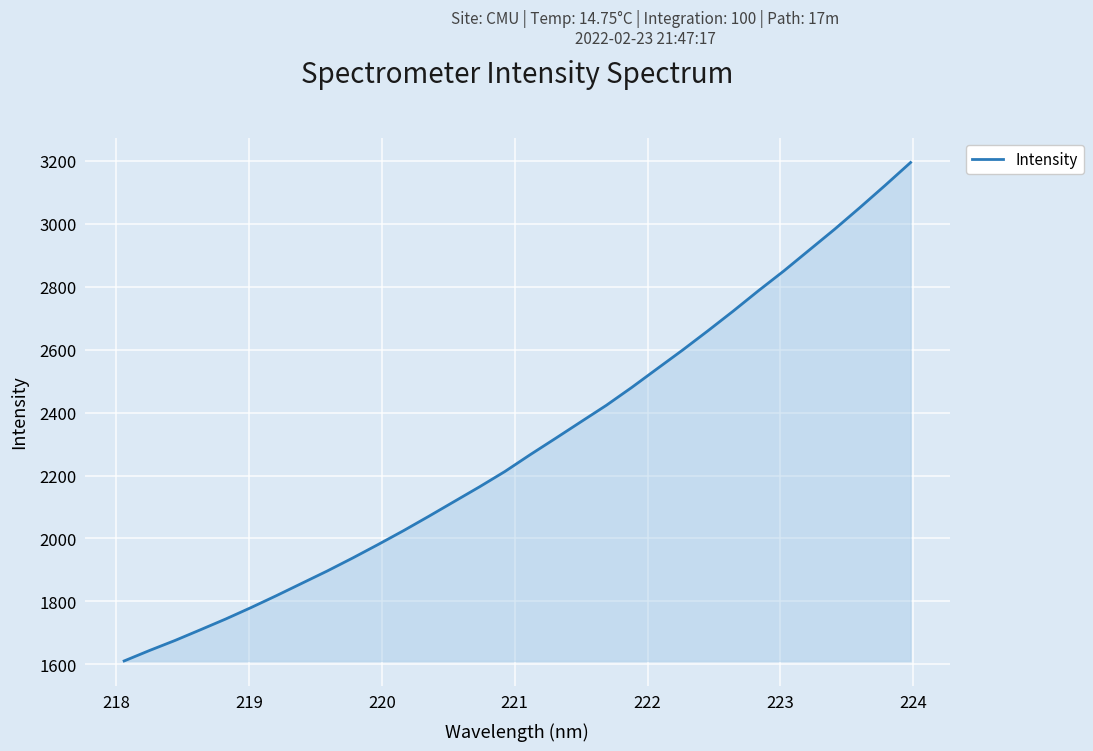

What is the greatest value displayed?

3194.5